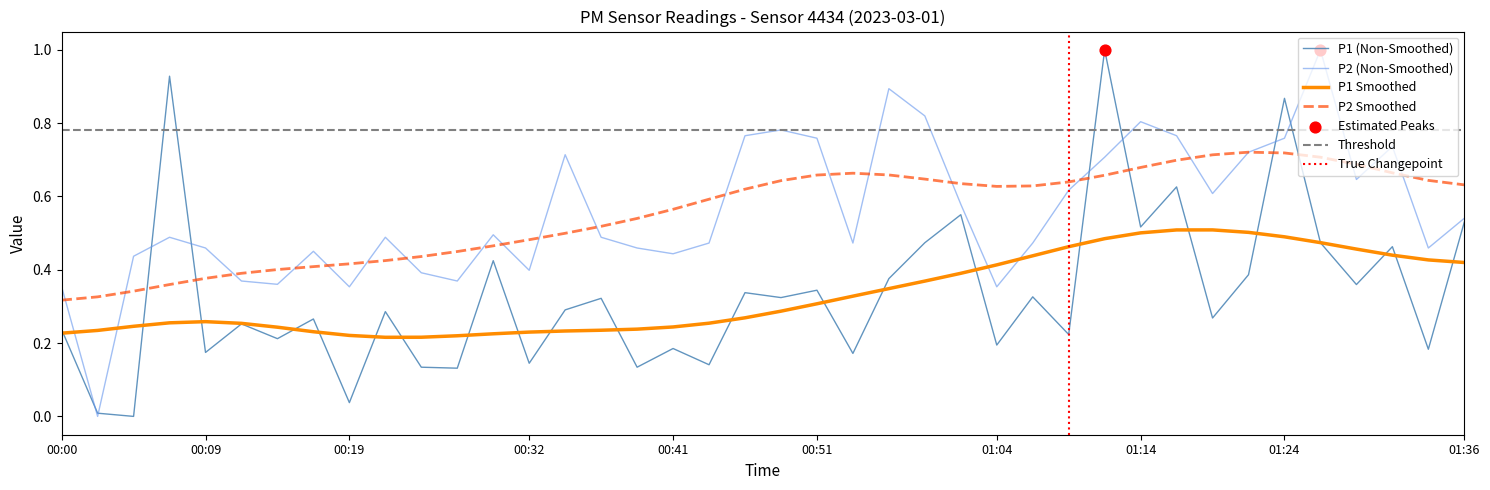

Which series contains the highest Y value?

P1